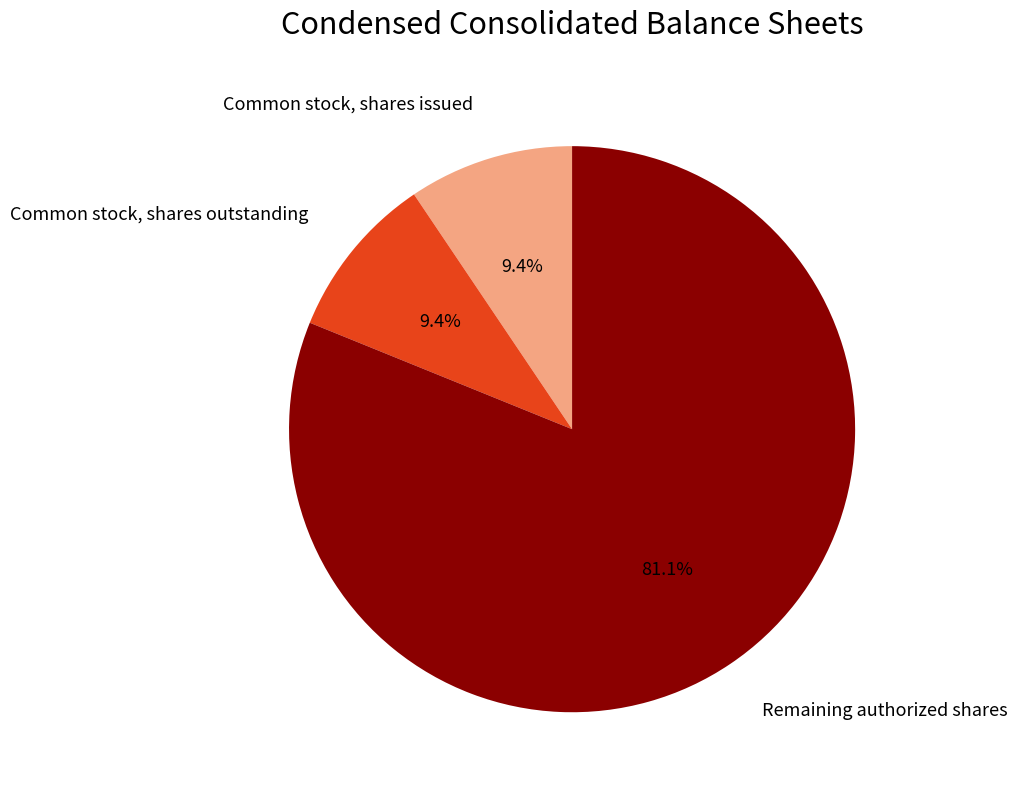

To the nearest percent, what portion does Common stock, shares outstanding represent?

9%